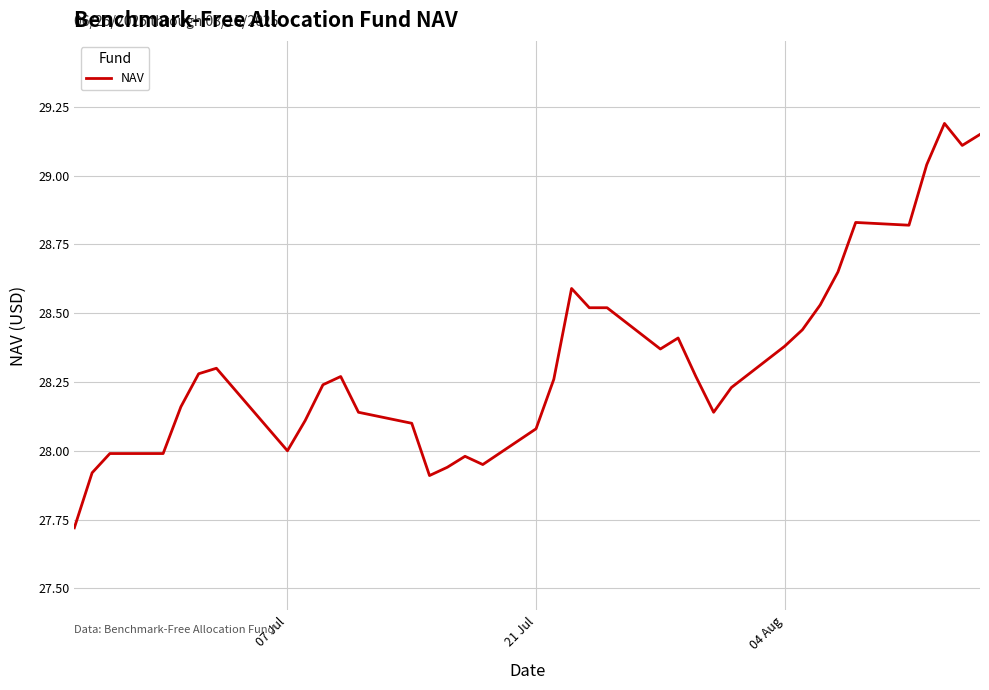

What is the difference between the maximum and minimum values?

1.5